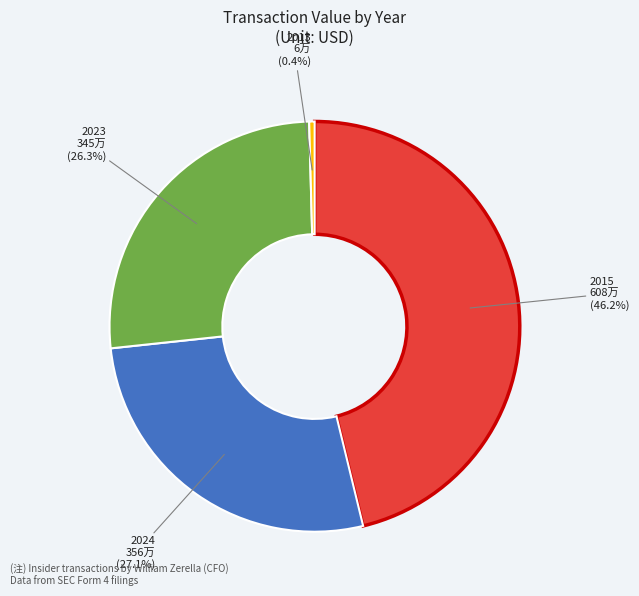

Which category has the biggest portion of the pie?

2015